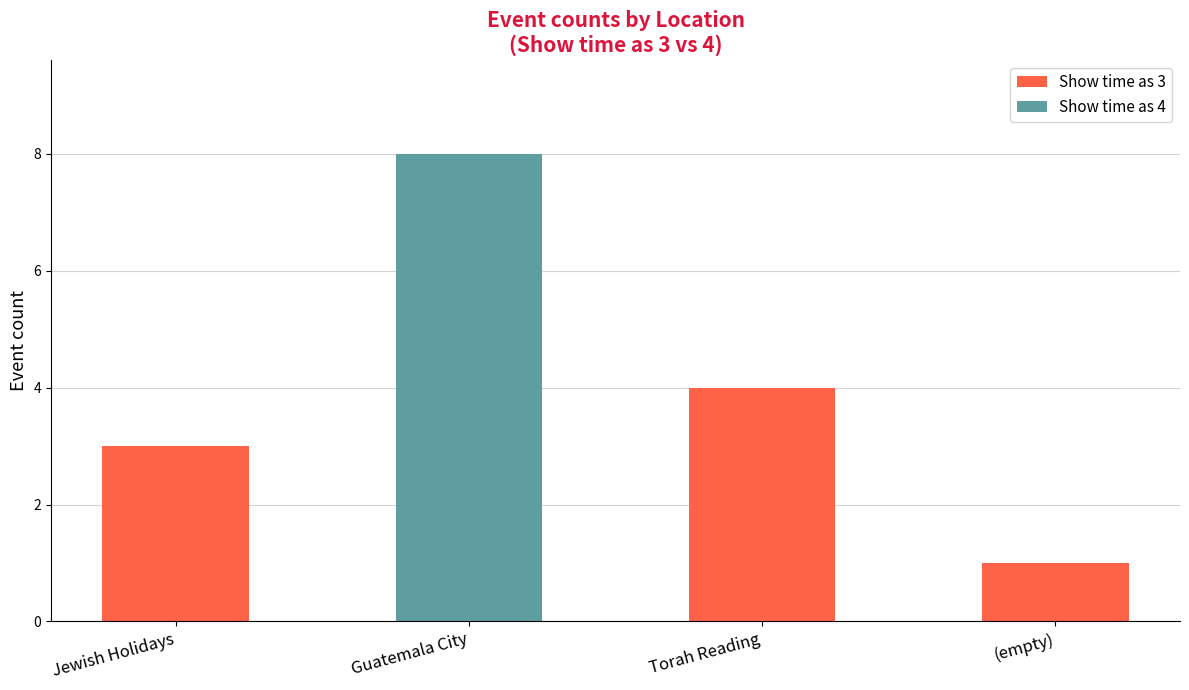

The Show time as 3 series shows 4 at Torah Reading. True or false?

True